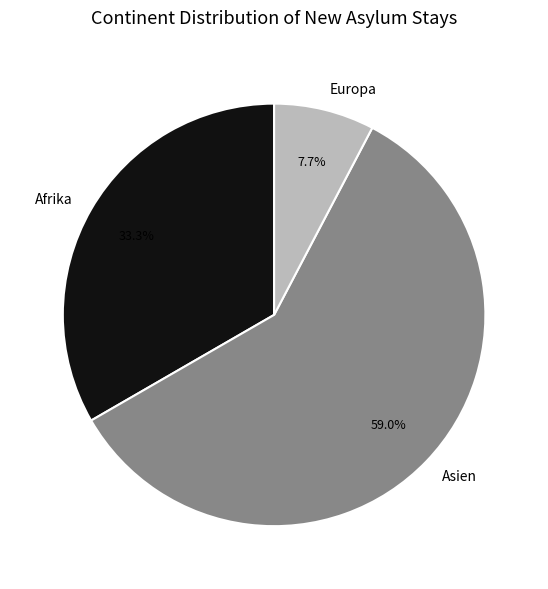

What is the ratio of the value at Afrika to the value at Europa?

4.3